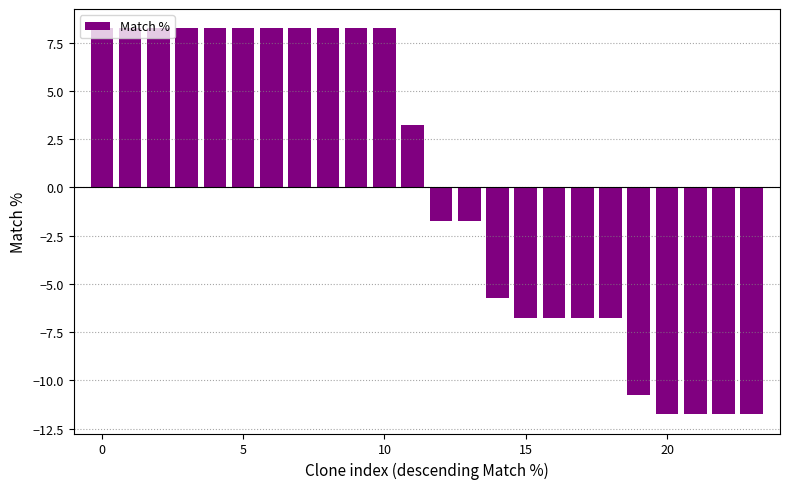

What is the difference between the maximum and minimum values?

20.0